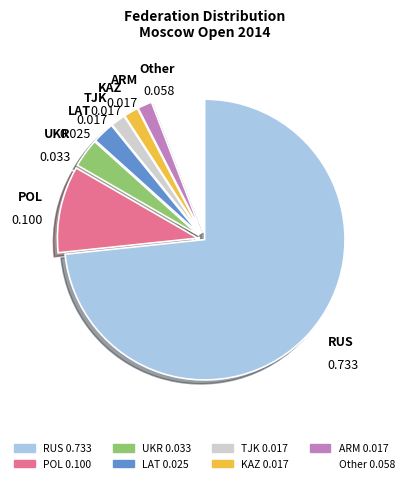

How many segments does this pie chart have?

8